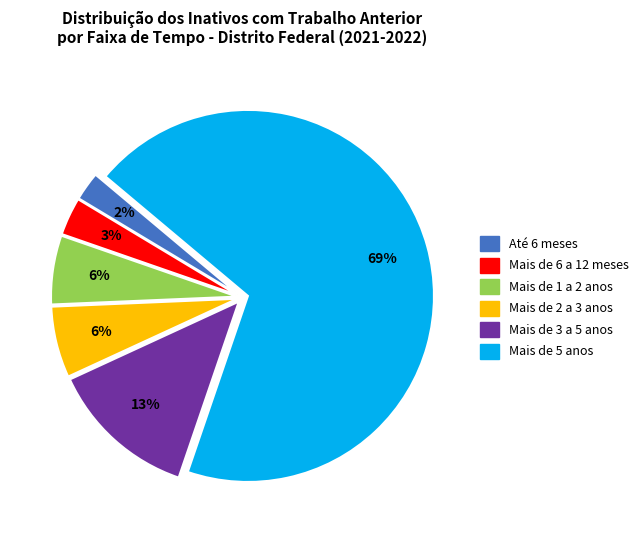

Which slice is the largest?

Mais de 5 anos